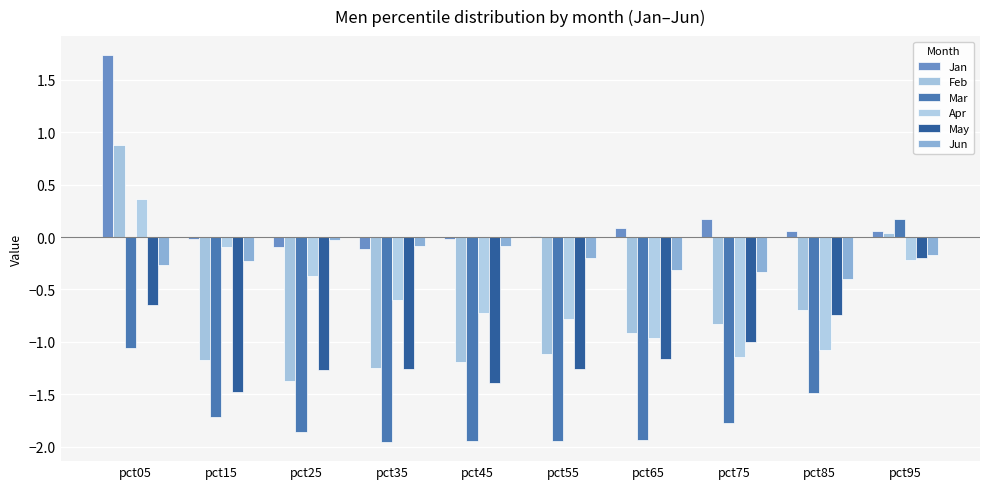

What is the value of the Mar bar at the 3rd from the left?

-1.9